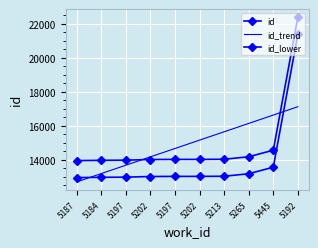

Between which two adjacent categories do id_trend and id_lower first intersect?

5187 and 5184